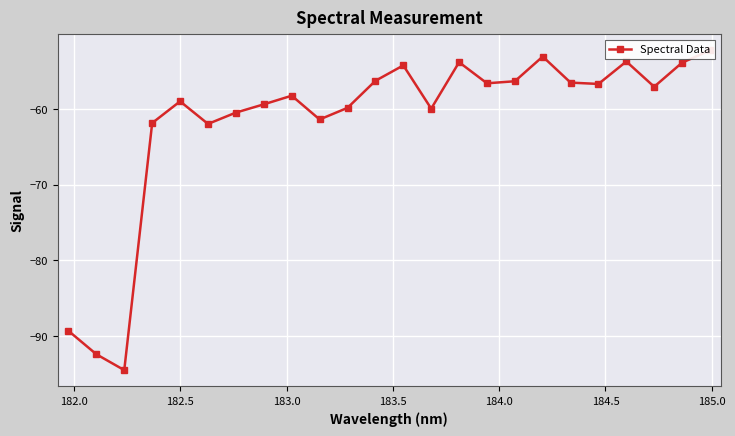

How many series are shown in this chart?

1